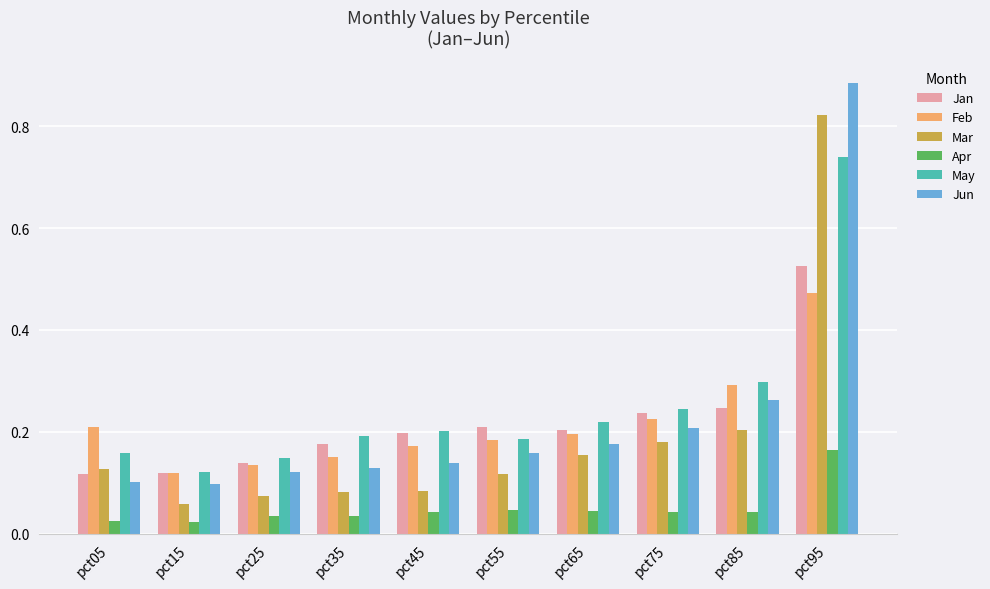

What is the sum of all Jun values?

2.3